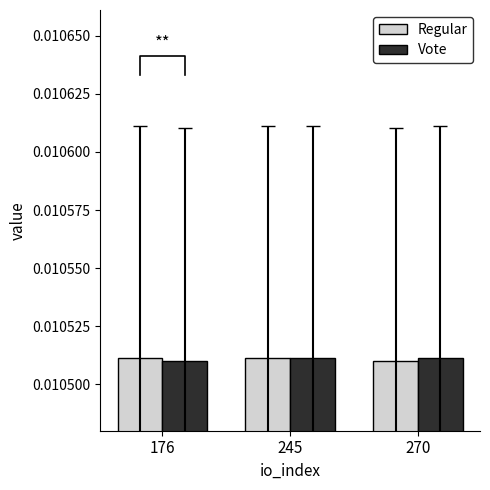

At which category is the sum across all series the highest?

245